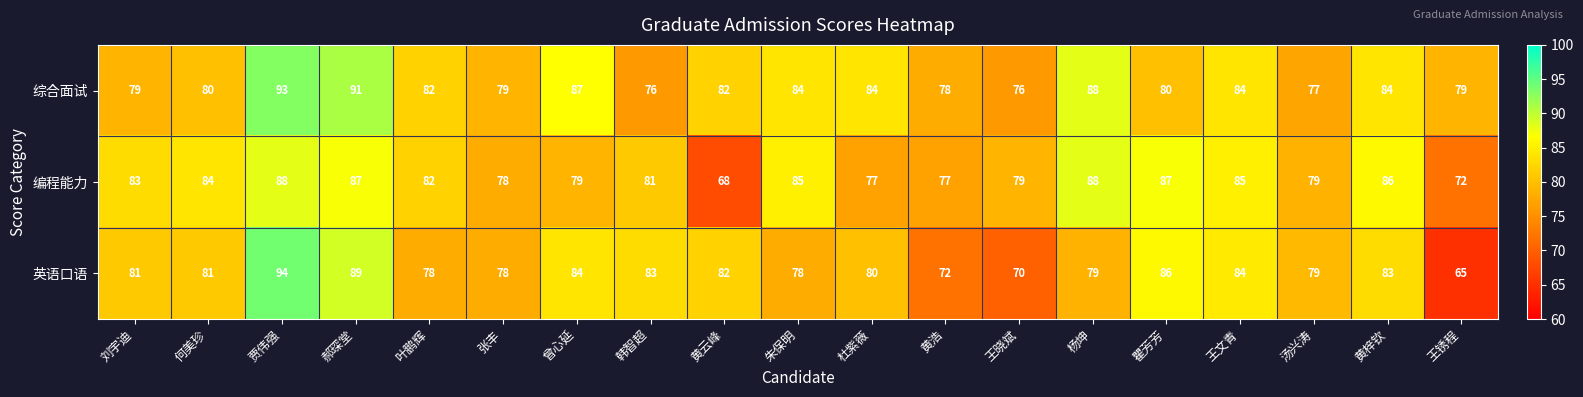

Which series has the largest total across all categories?

综合面试